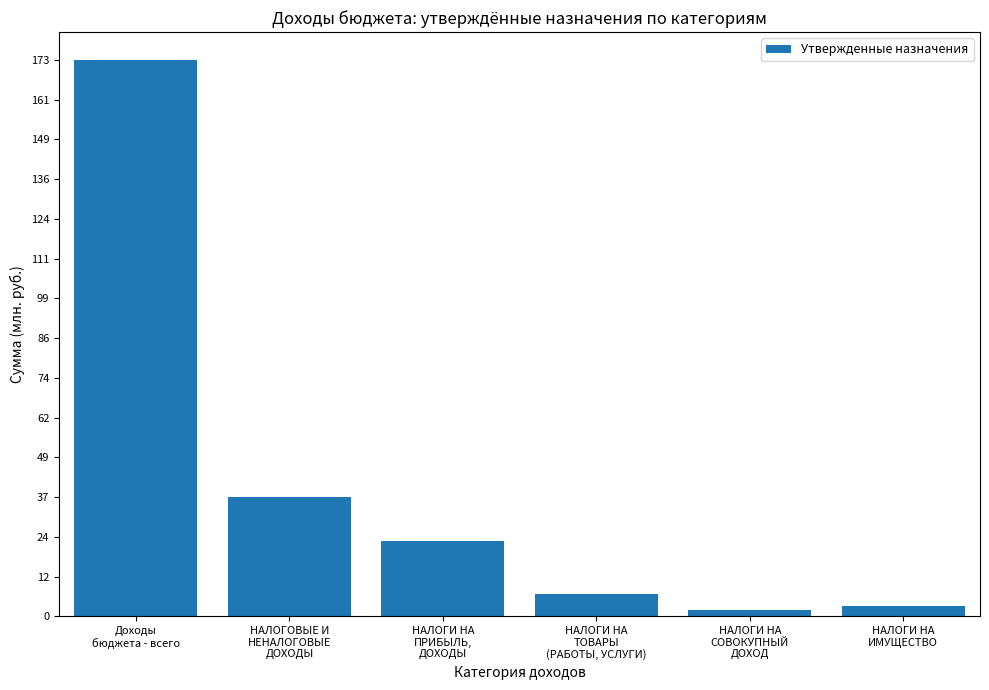

Reading left to right, what are all the values shown in this chart?

Доходы
бюджета - всего=173931777.2	НАЛОГОВЫЕ И
НЕНАЛОГОВЫЕ
ДОХОДЫ=37478170.0	НАЛОГИ НА
ПРИБЫЛЬ,
ДОХОДЫ=23636900.0	НАЛОГИ НА
ТОВАРЫ
(РАБОТЫ, УСЛУГИ)=7066470.0	НАЛОГИ НА
СОВОКУПНЫЙ
ДОХОД=2101700.0	НАЛОГИ НА
ИМУЩЕСТВО=3280000.0